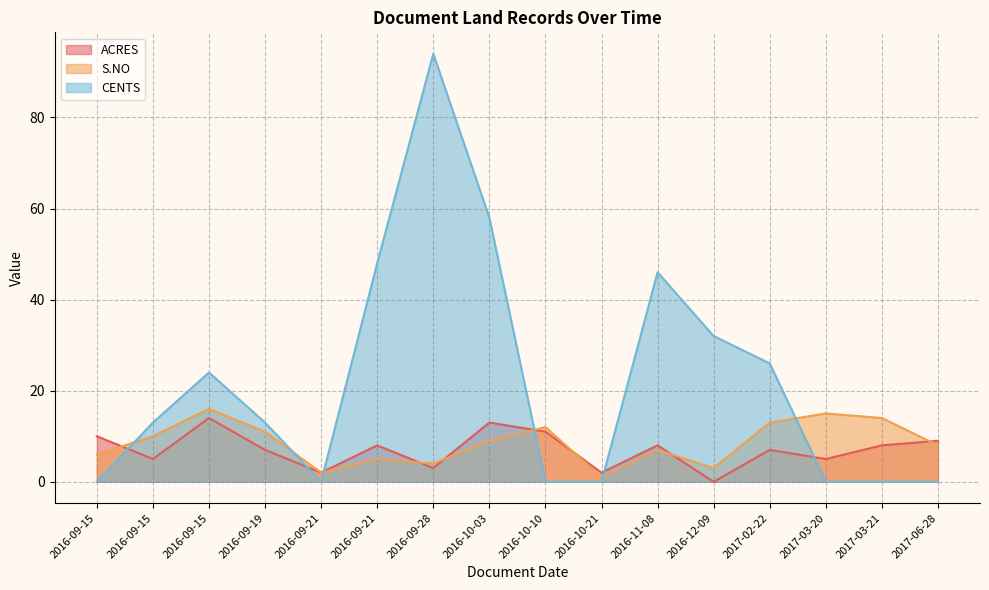

What is the sum of all S.NO values?

136